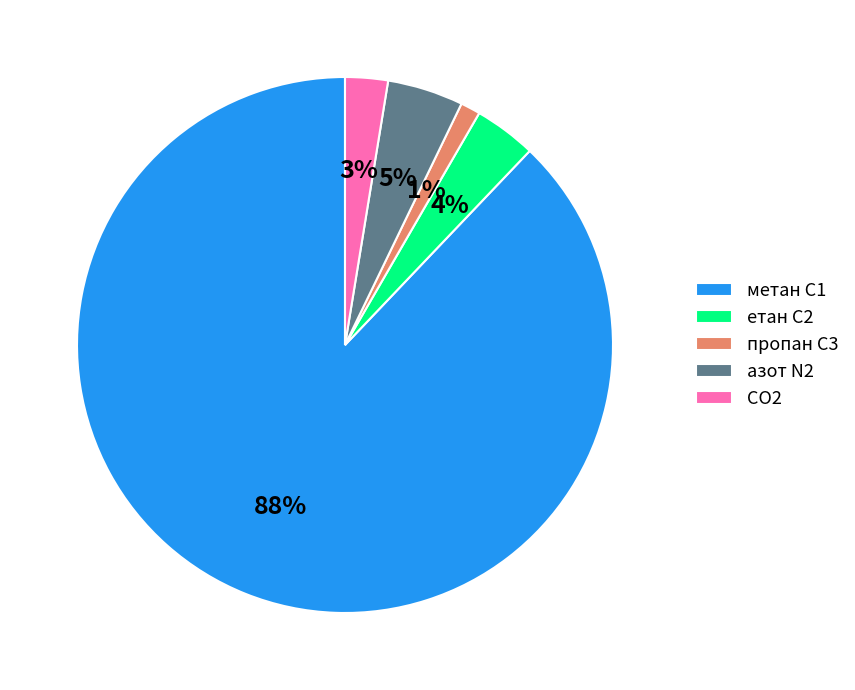

To the nearest percent, what is the average slice percentage?

20%